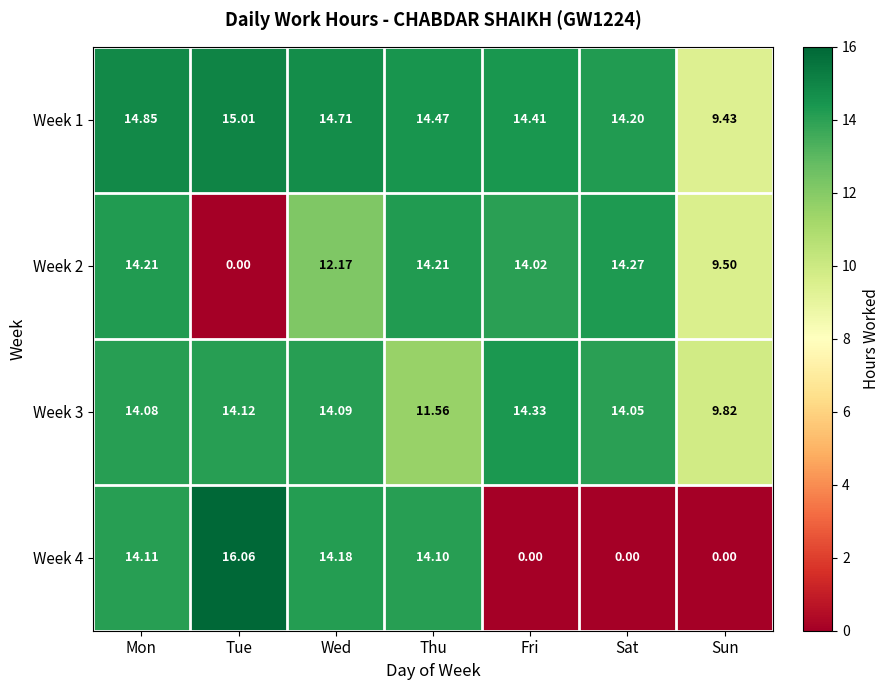

How many data points does each series have?

7